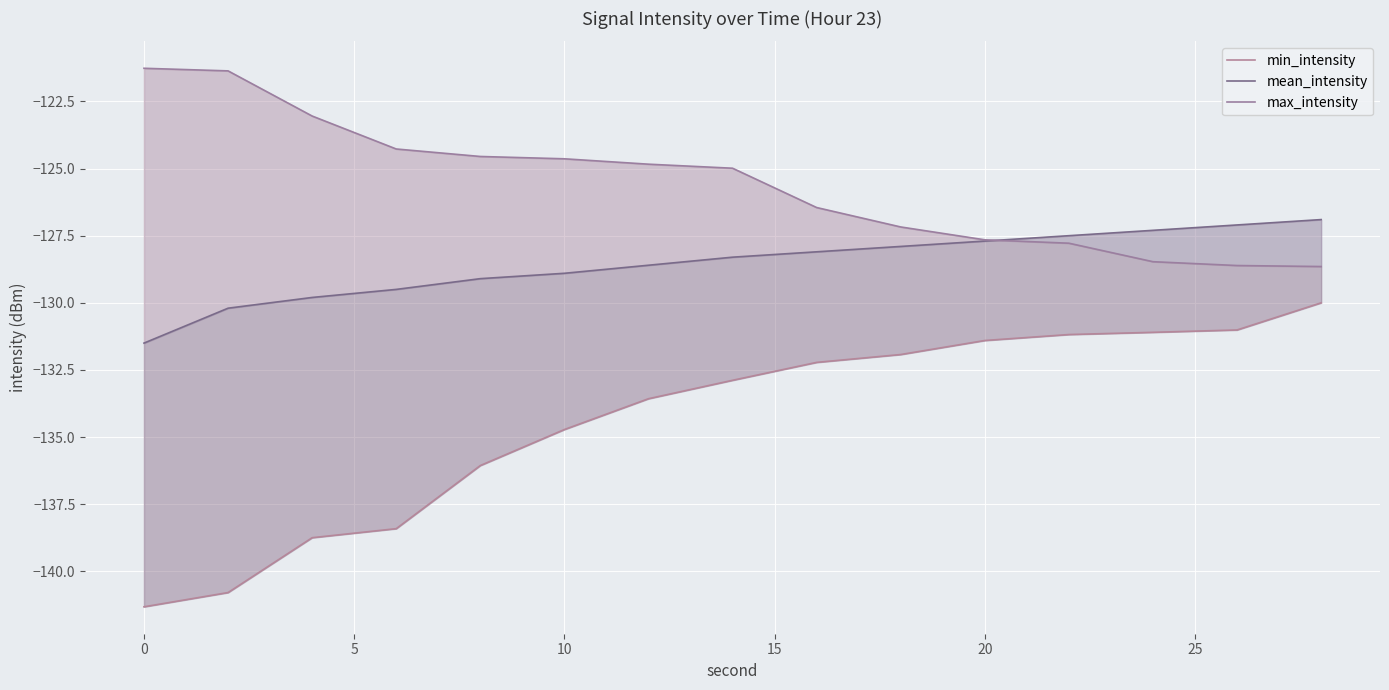

Rank the series by their average value, from lowest to highest.

min_intensity, mean_intensity, max_intensity